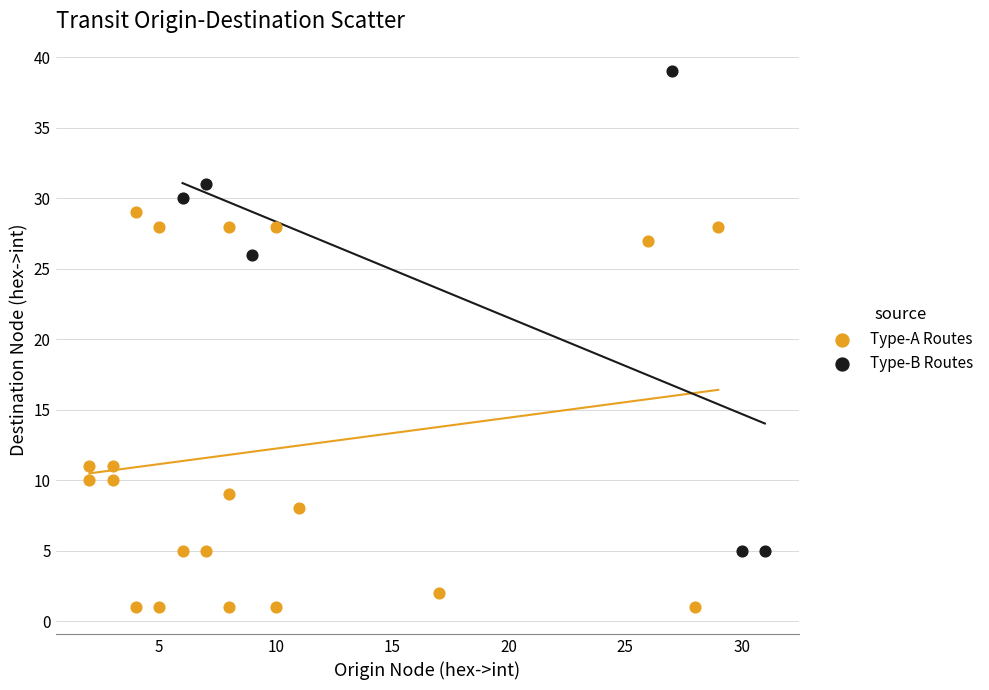

Which series contains the highest Y value?

Type-B Routes